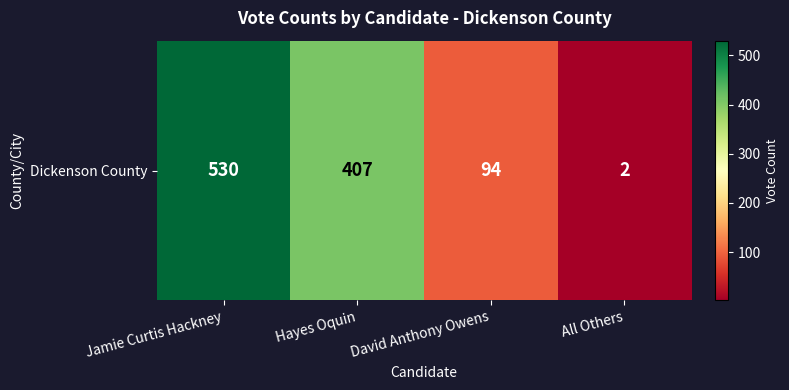

What is the difference between the maximum and minimum values?

528